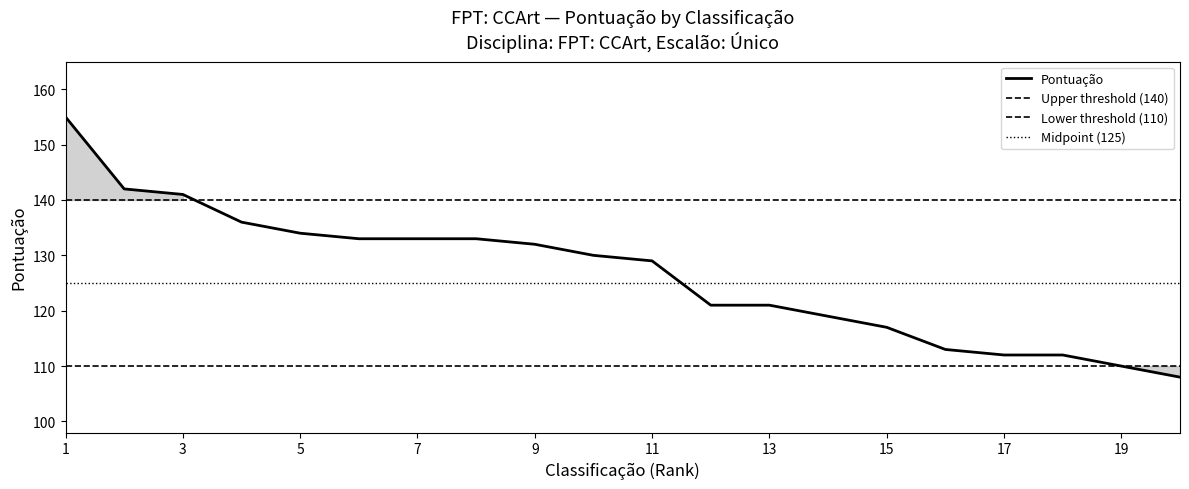

Approximately how many times larger is the value at 9 compared to 16?

1.2